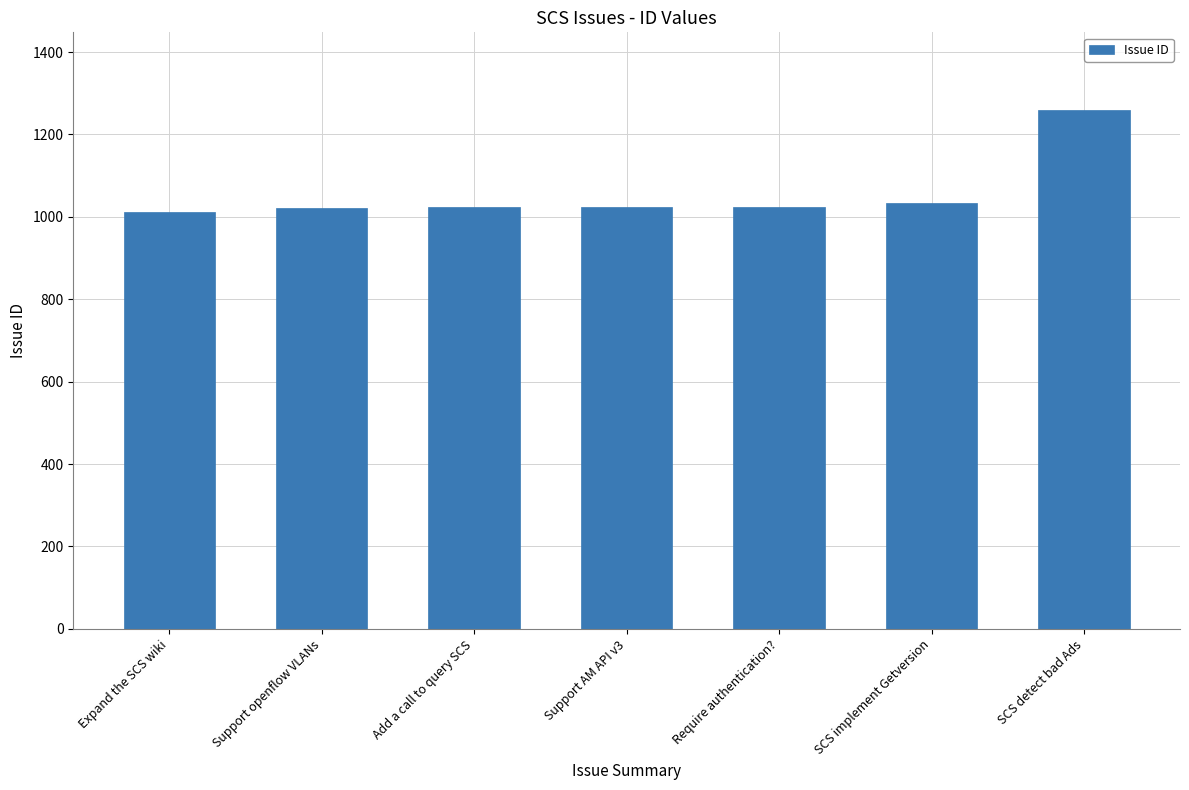

Is it true that the value at Require authentication? is 1025?

True